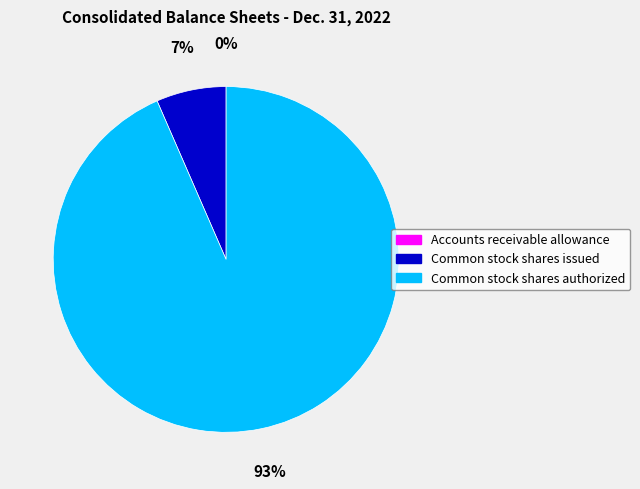

To the nearest percent, what percentage of the pie is Common stock shares issued?

7%